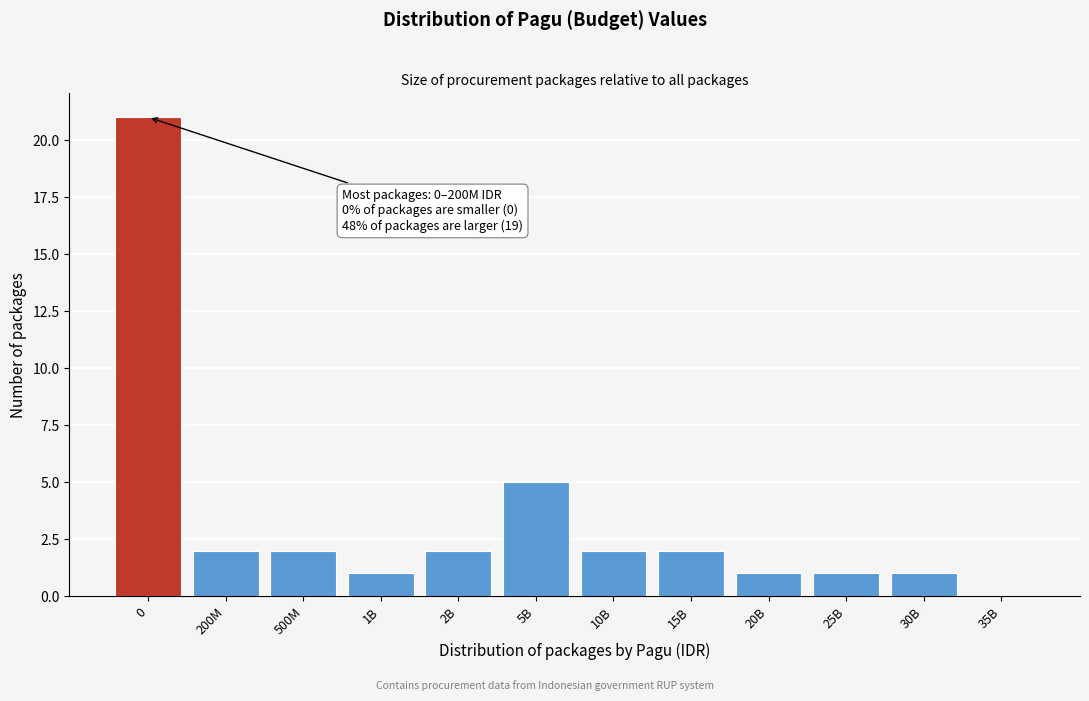

Reading left to right, list all the values displayed in this chart.

0=21	200M=2	500M=2	1B=1	2B=2	5B=5	10B=2	15B=2	20B=1	25B=1	30B=1	35B=0